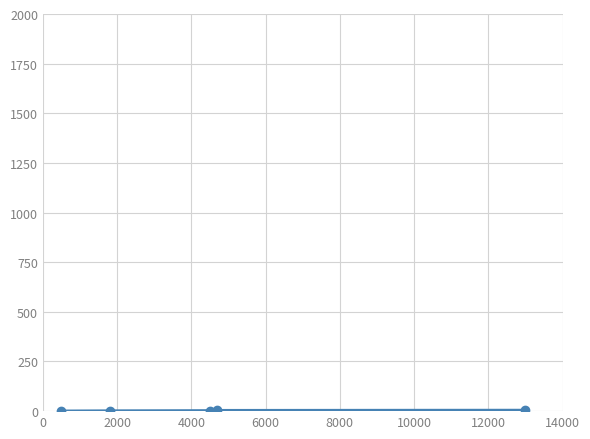

What is the sum of all values?

15